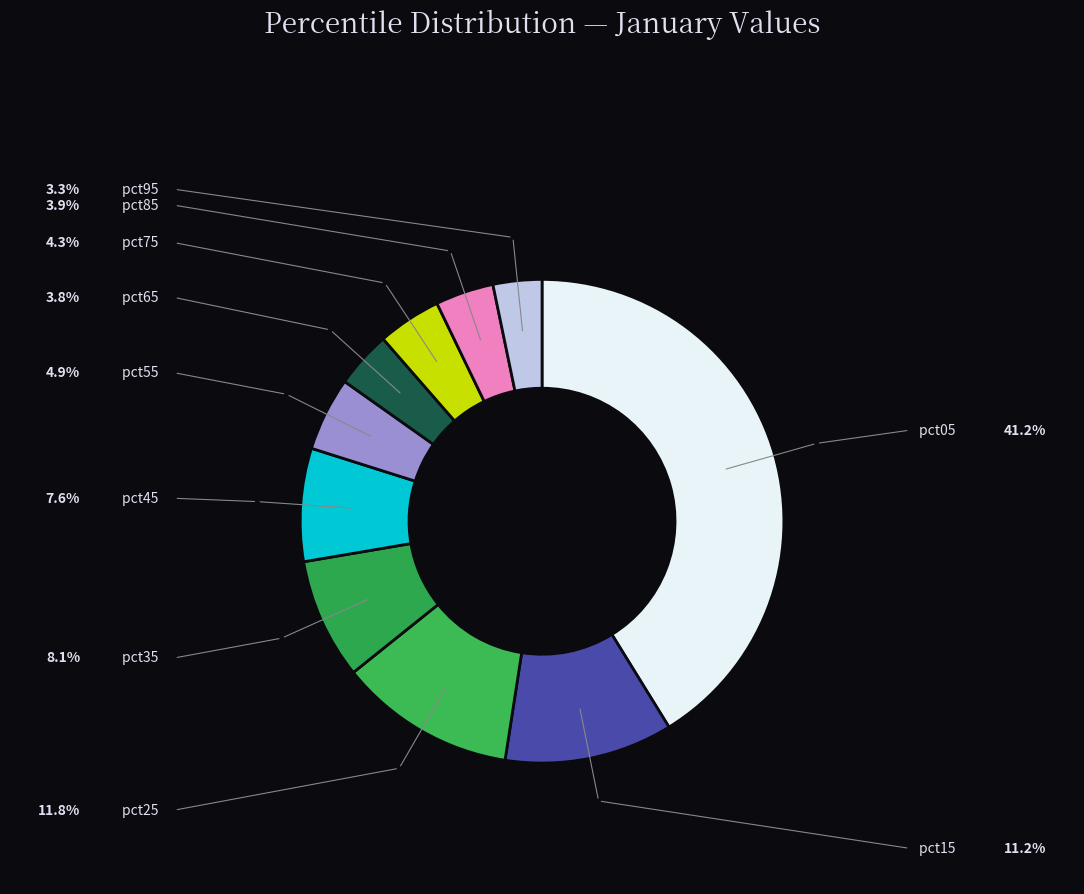

Which slice is the smallest?

pct95